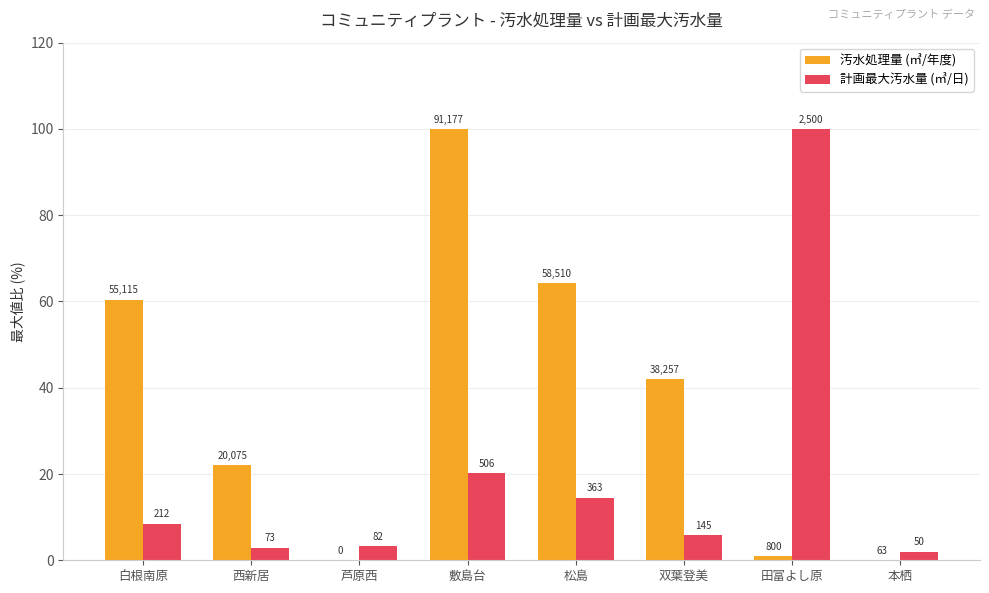

What is the label of the 8th bar from the left?

本栖